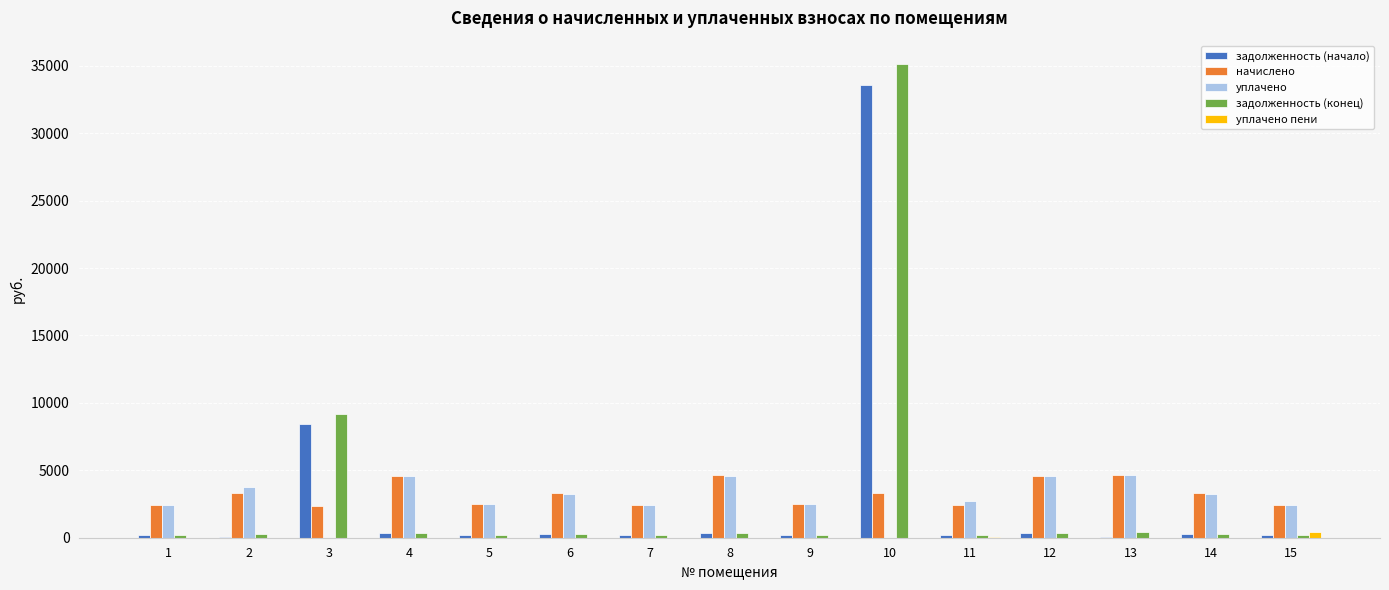

How many groups of bars are there?

15